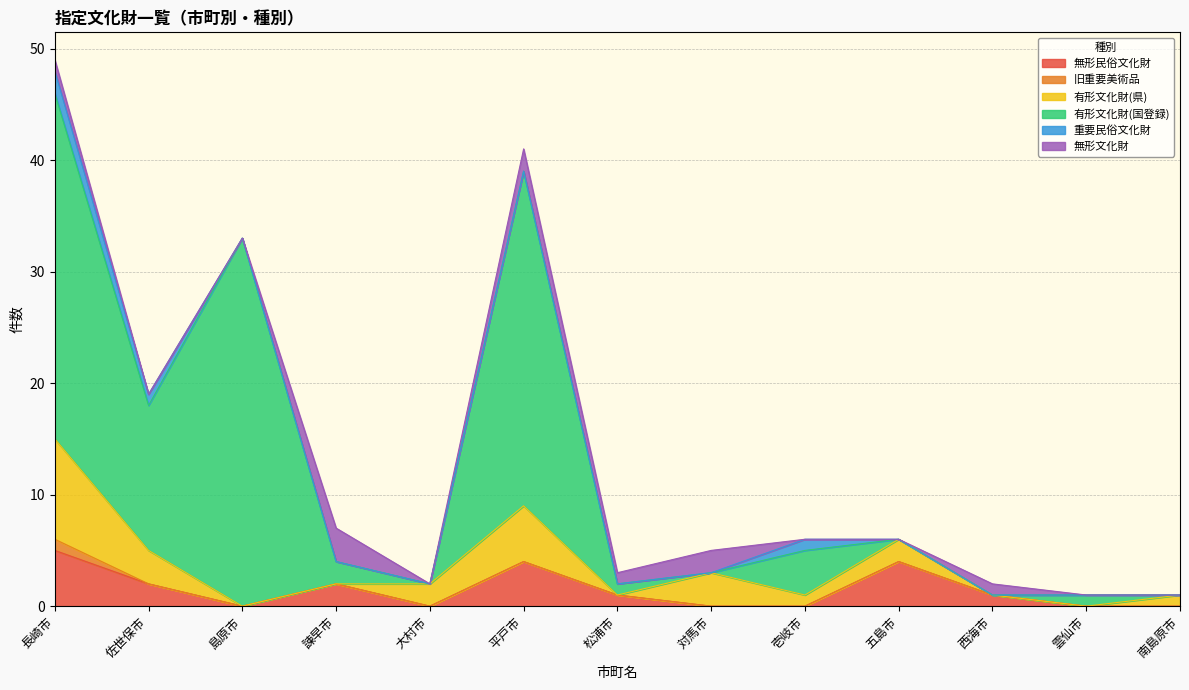

How many values in 旧重要美術品 are above zero?

1